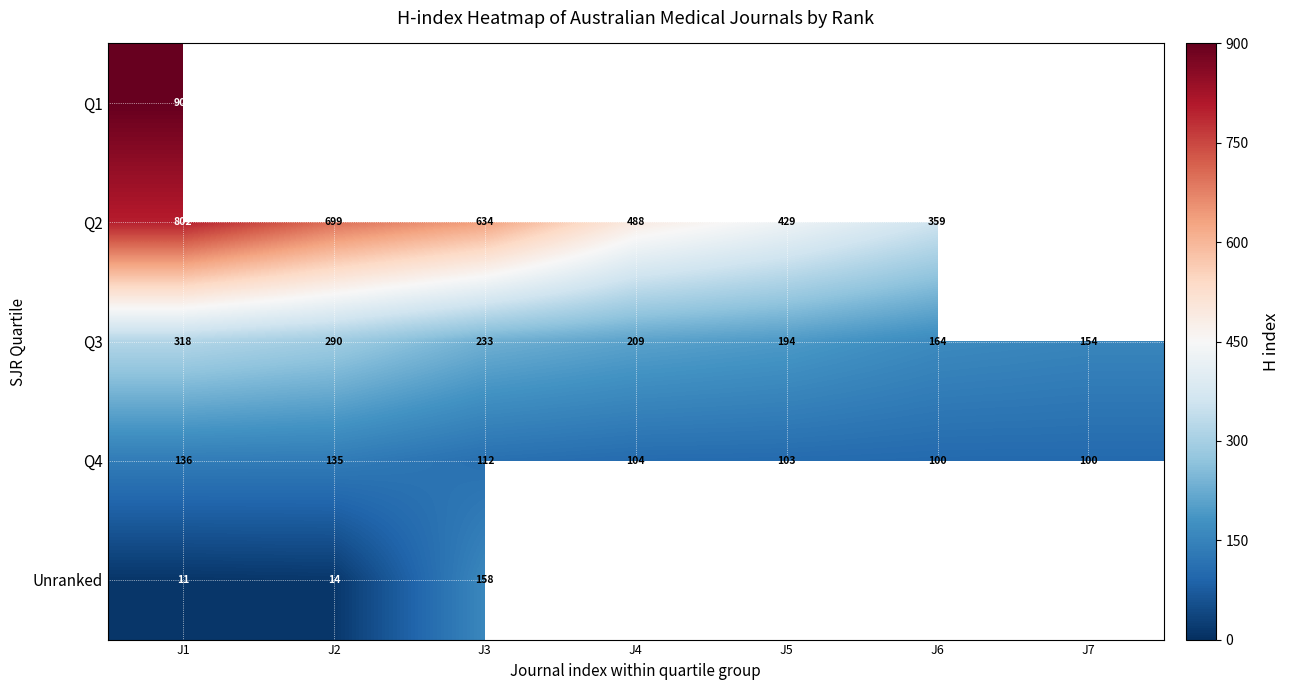

What is the sum of the Q3 values at J6 and J5?

358